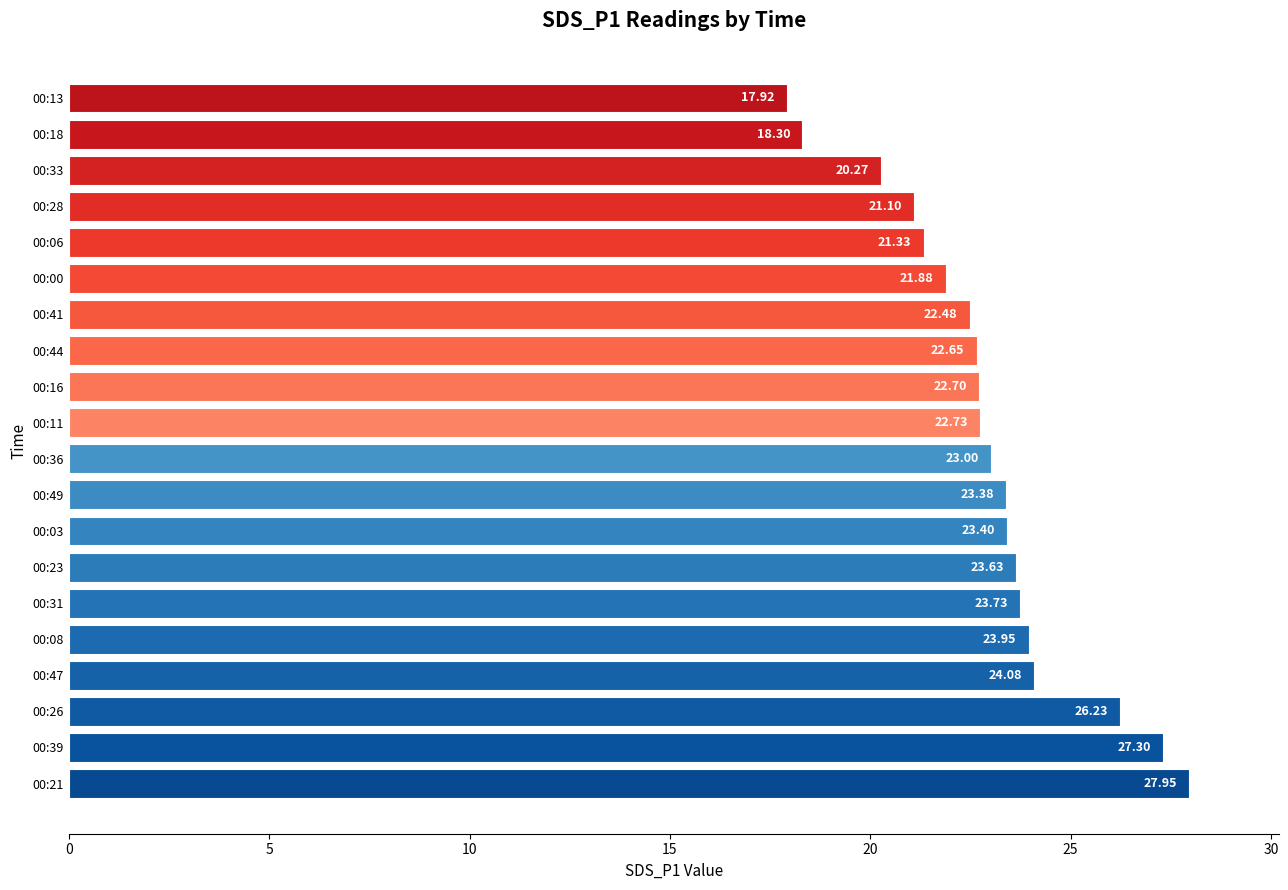

What is the minimum value shown in the chart?

17.9